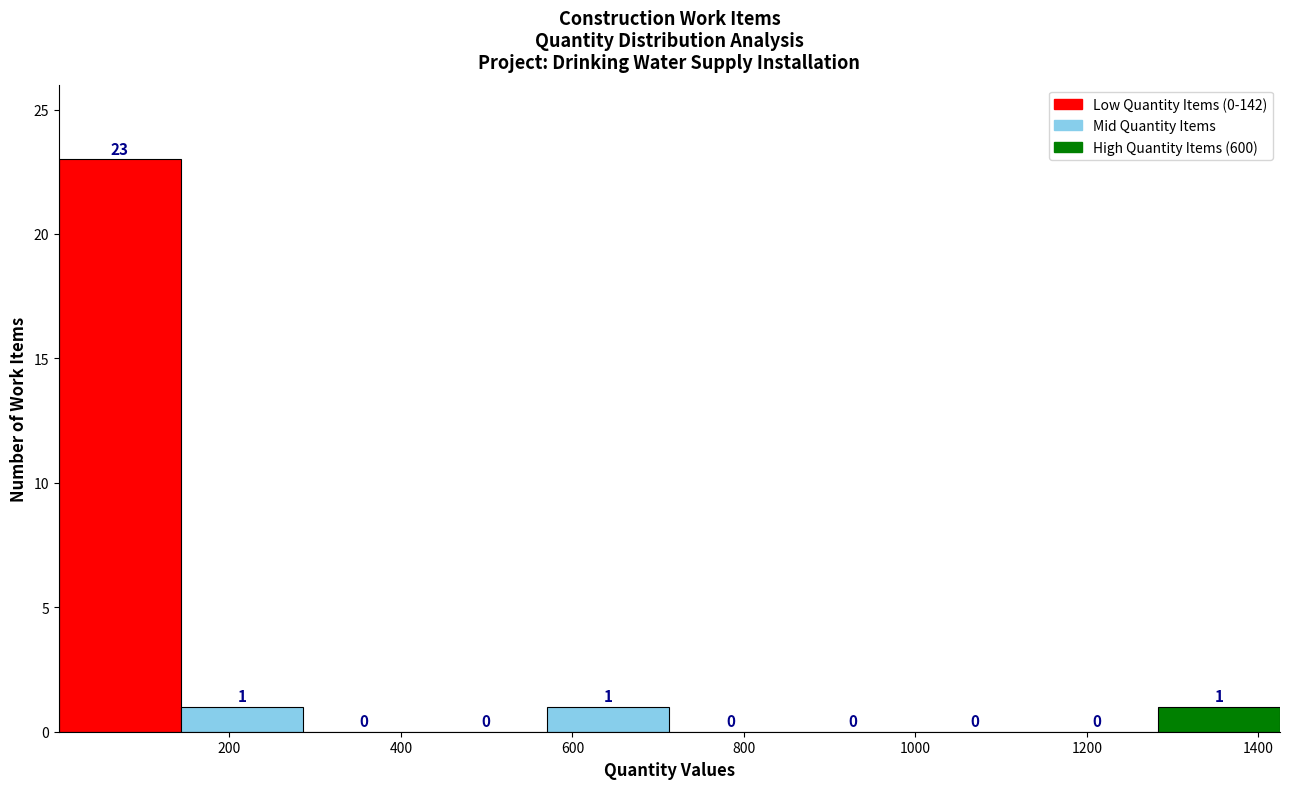

Reading left to right, list every bar in this chart as the range it spans on the x-axis followed by its height. The bar edges are not printed on the chart, so give them approximately, as read against the axis.

0 to 140: 23
140 to 280: 1
280 to 420: 0
420 to 580: 0
580 to 720: 1
720 to 860: 0
860 to 1000: 0
1000 to 1140: 0
1140 to 1280: 0
1280 to 1420: 1